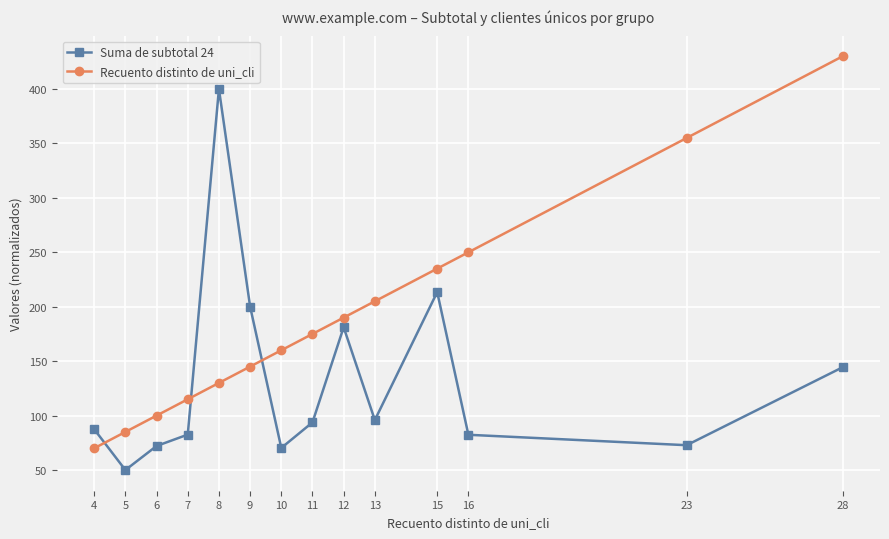

What is the value of the Suma de subtotal 24 point at the 11th from the left?

213.4